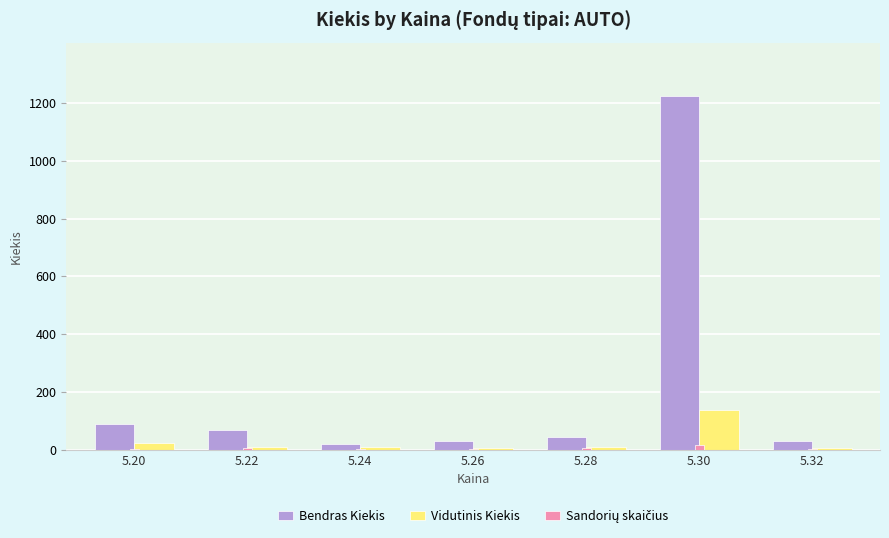

Does the chart contain stacked bars?

No